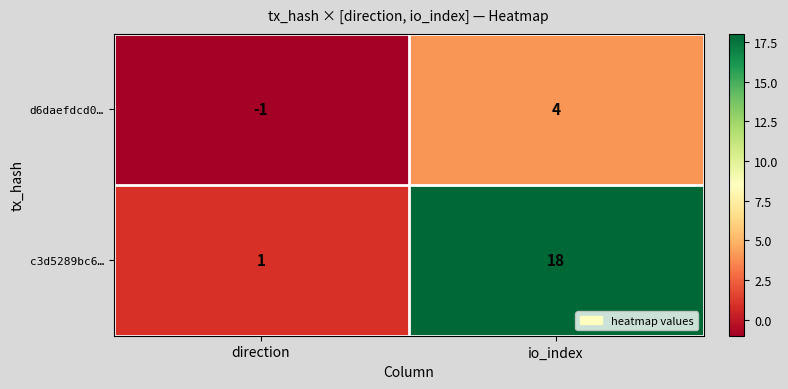

Read the c3d5289bc6… value at io_index.

18